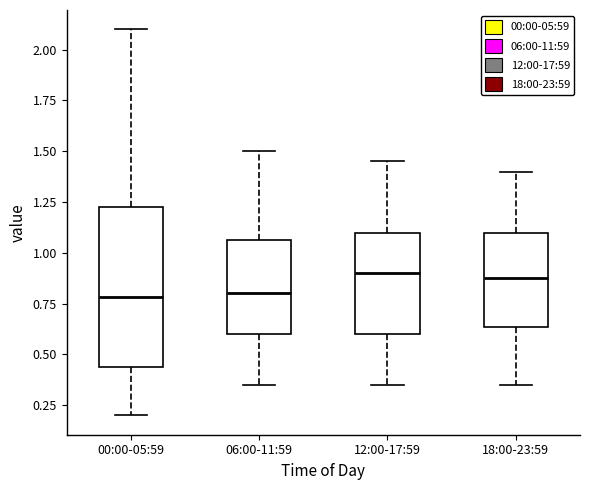

Comparing the boxes themselves (not the whiskers), which one is the tallest?

00:00-05:59